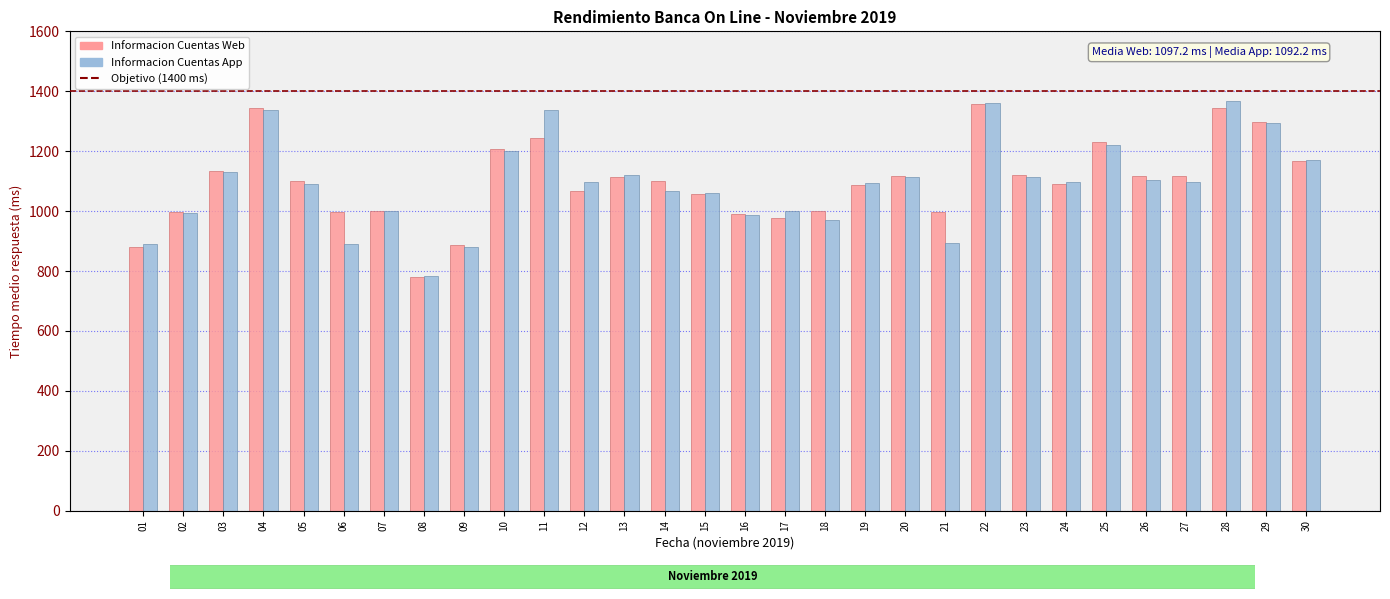

How many values in the Informacion Cuentas App series are below 1098?

15